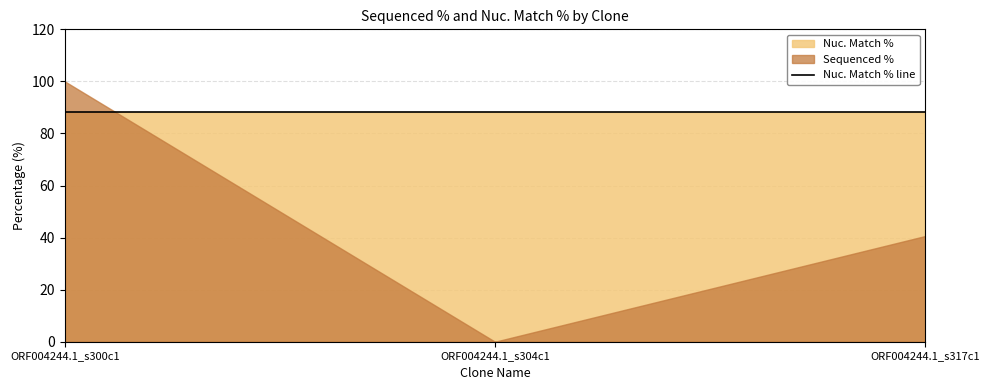

True or false: Sequenced % has a value of -46.8 at ORF004244.1_s304c1.

False